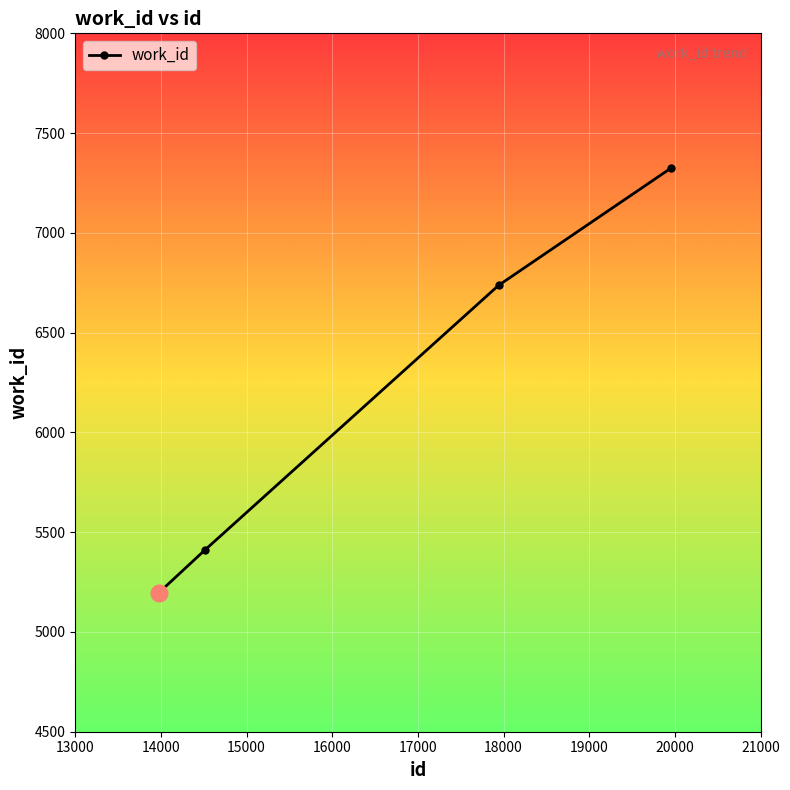

Reading right to left, extract all data points from this chart.

7325	6737	5409	5197